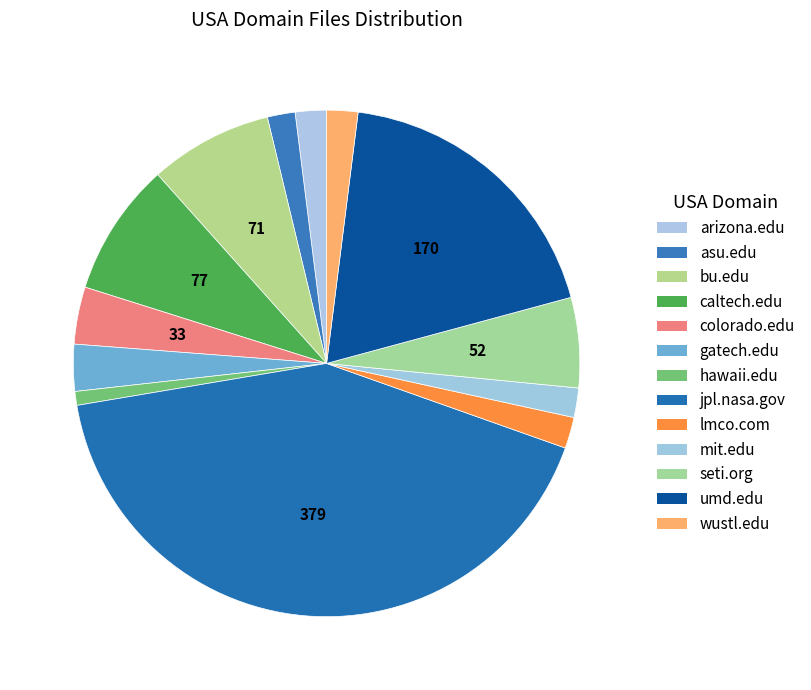

Which category has the smallest portion of the pie?

hawaii.edu